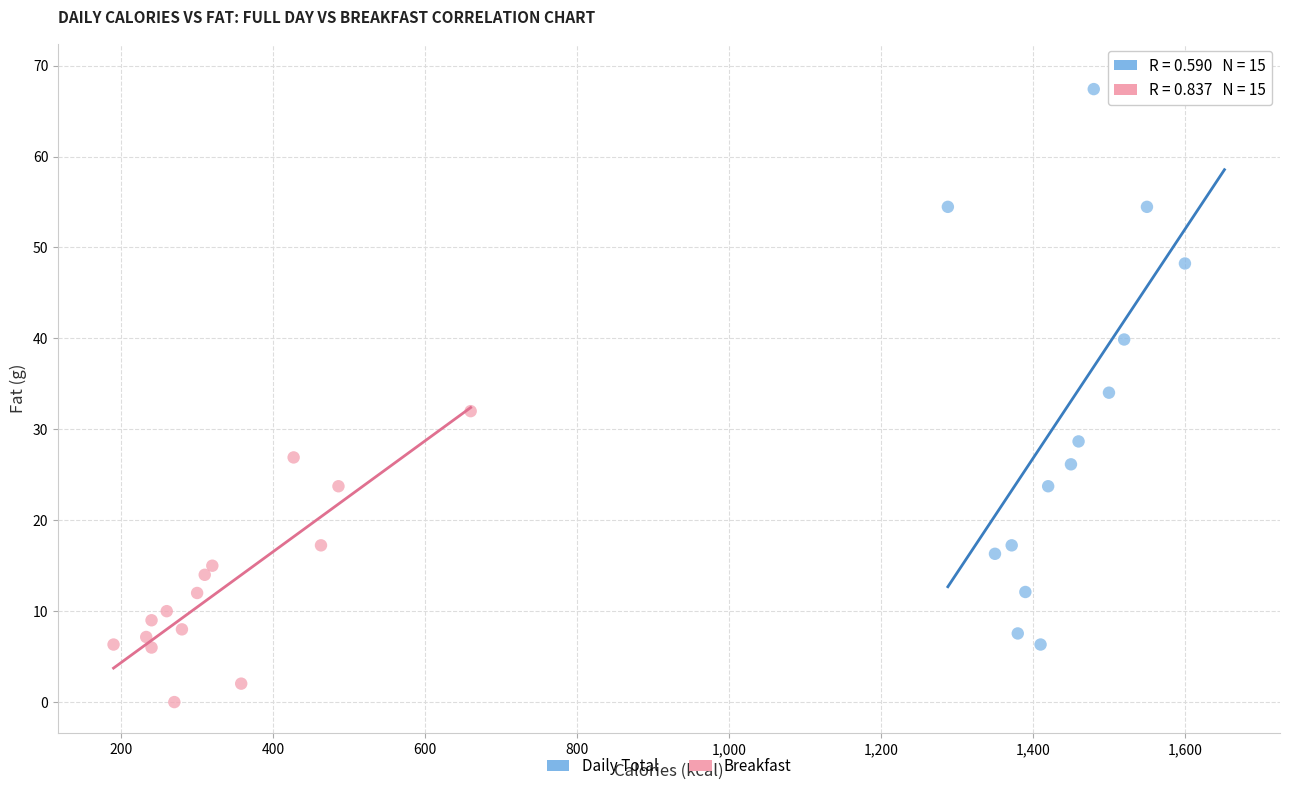

Which series has the largest Y range (max minus min)?

Daily Total